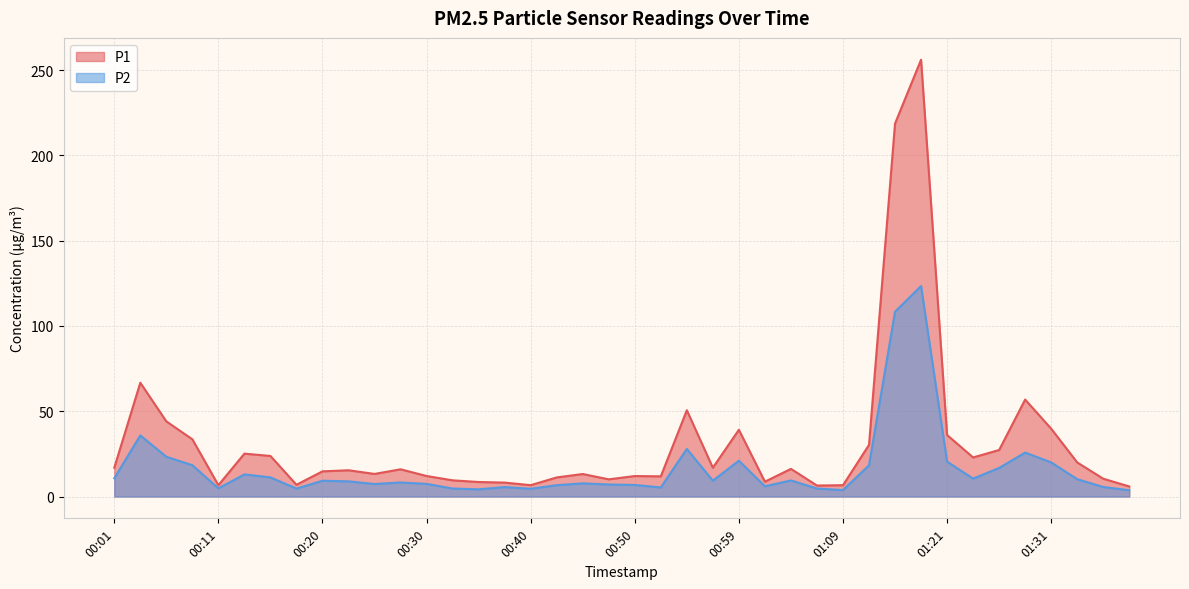

What is the total value across all series at 00:30?

19.4